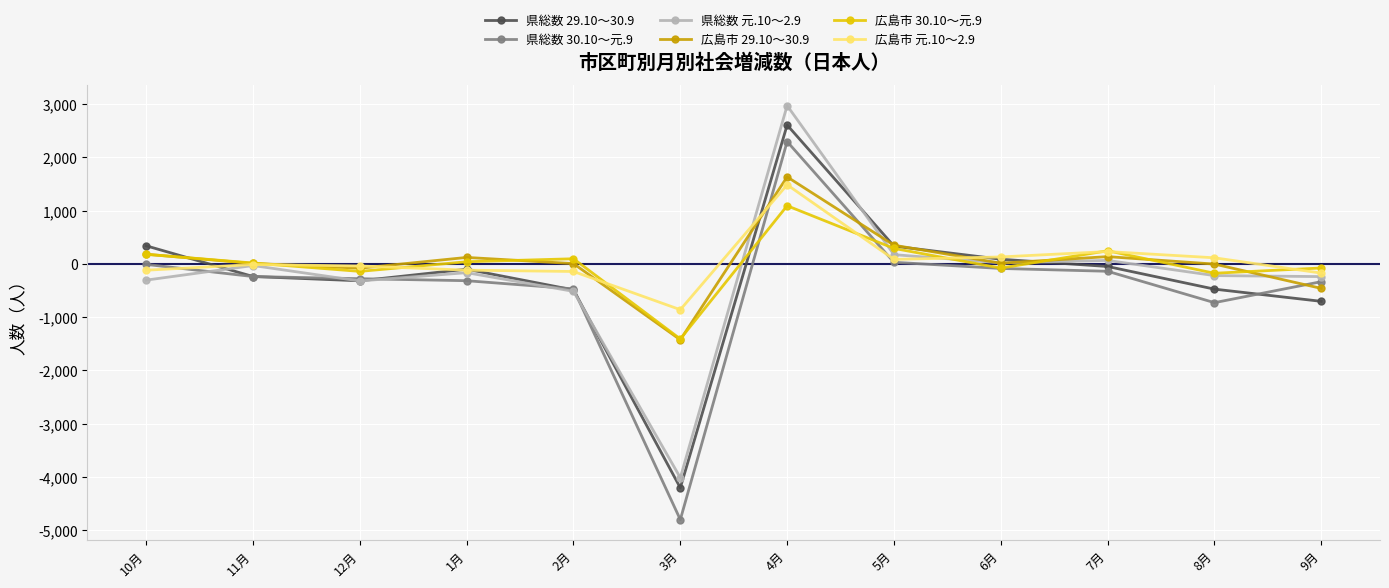

At which category does 県総数 29.10～30.9 reach its first local peak?

1月